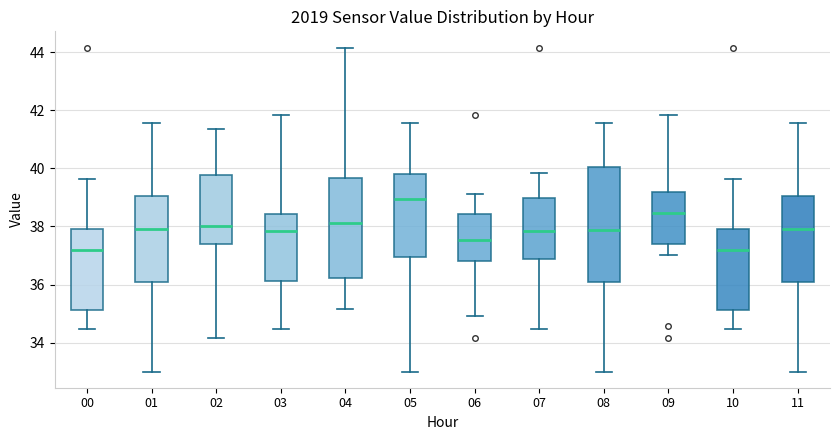

Where does the lower whisker of the box at x = 02 end on the y-axis? The values are not printed on the chart, so give them approximately, as read against the axis.

34.2